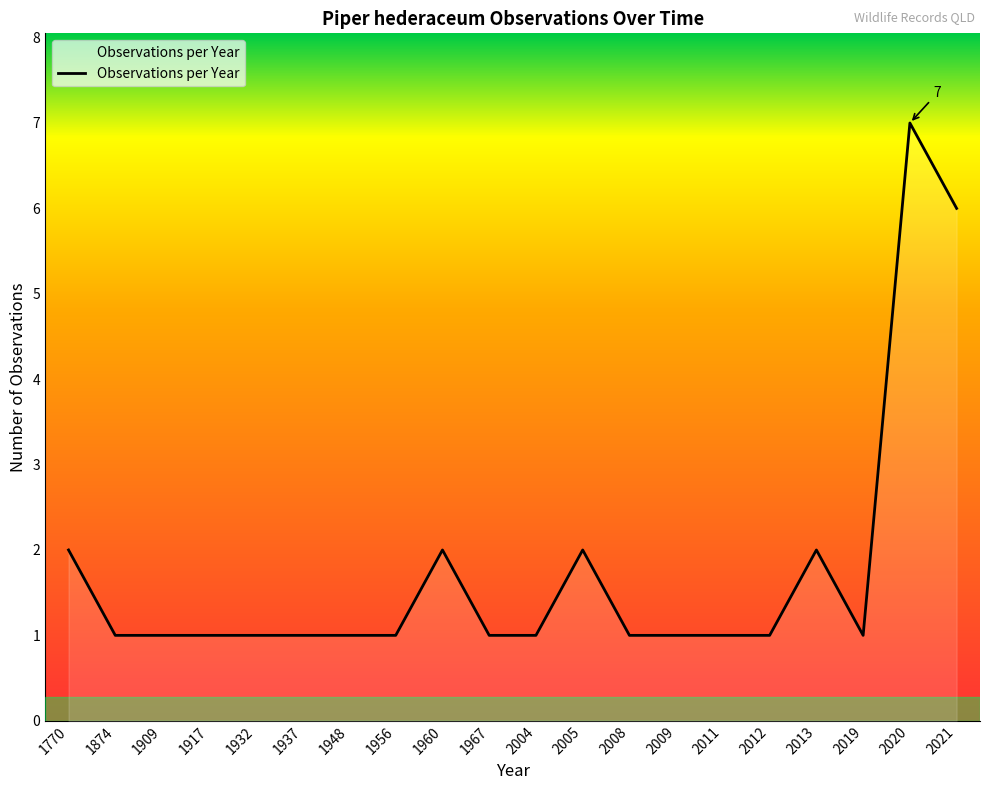

Which label corresponds to the largest value in the chart?

2020